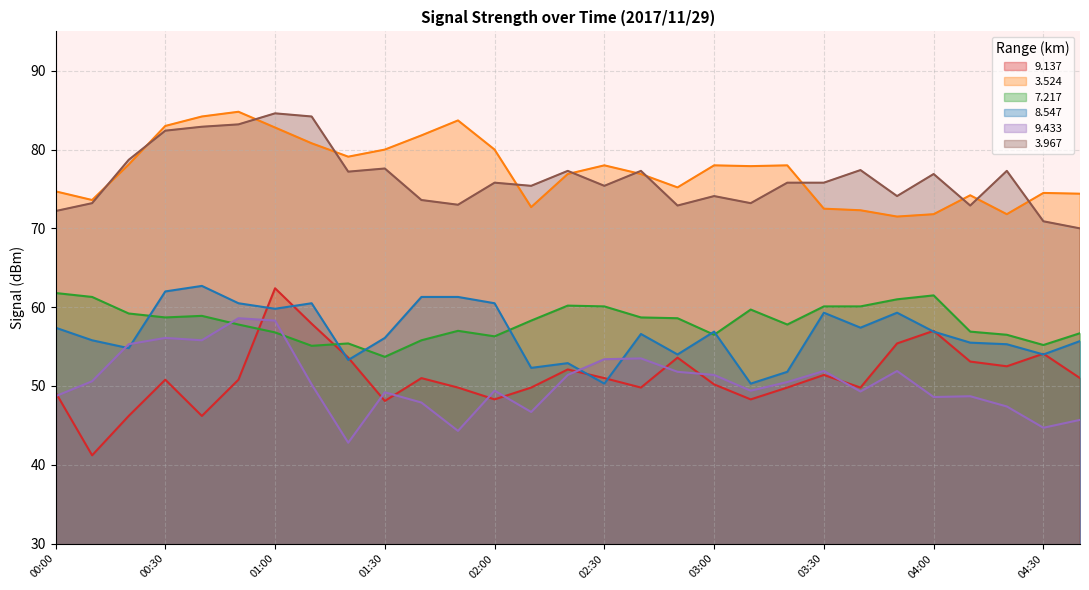

Which series has the largest range (max minus min)?

9.137